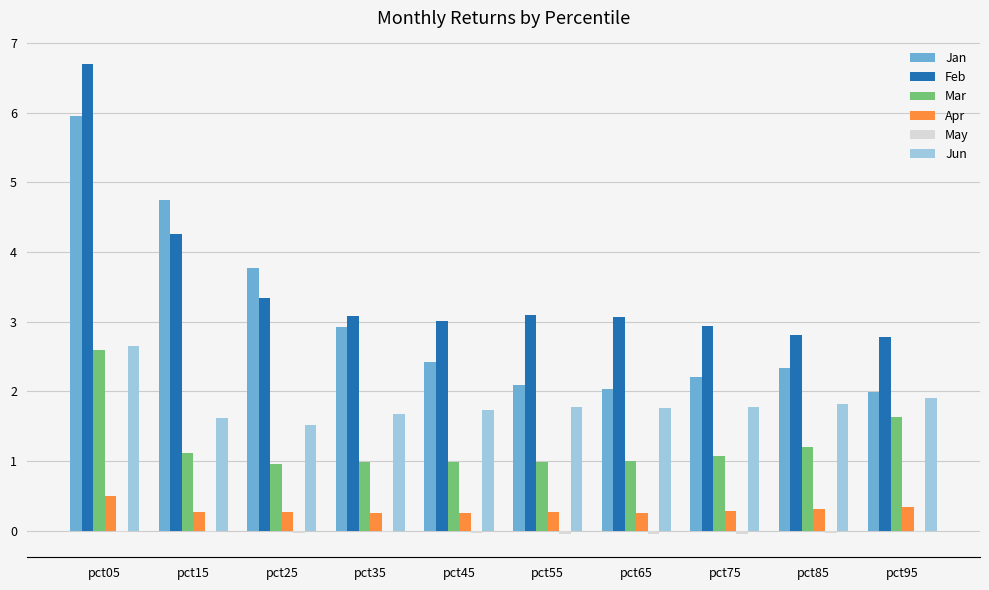

True or false: Apr has a value of 0.3 at pct55.

True